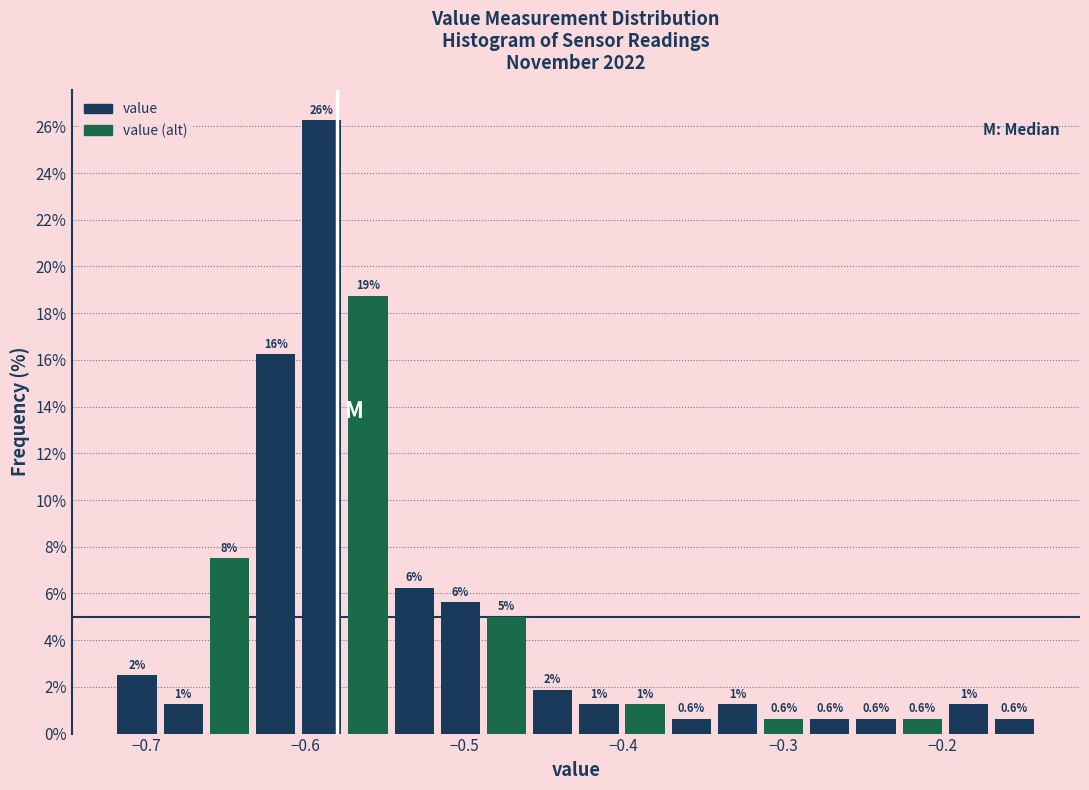

Read against the x-axis, roughly where is the centre of the tallest bar?

-0.59